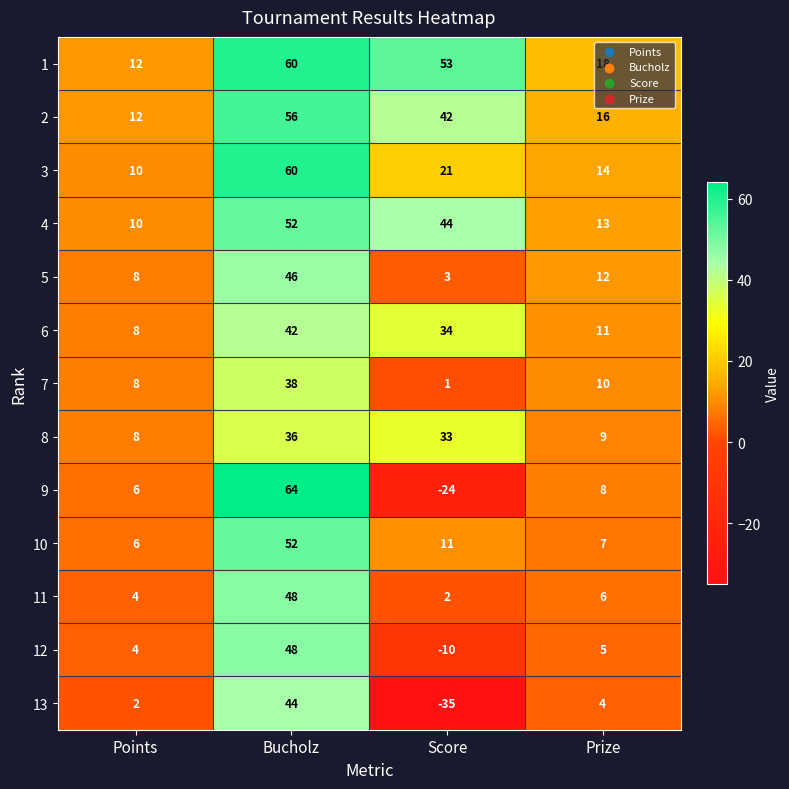

Rank the series at Prize from highest to lowest value.

1, 2, 3, 4, 5, 6, 7, 8, 9, 10, 11, 12, 13